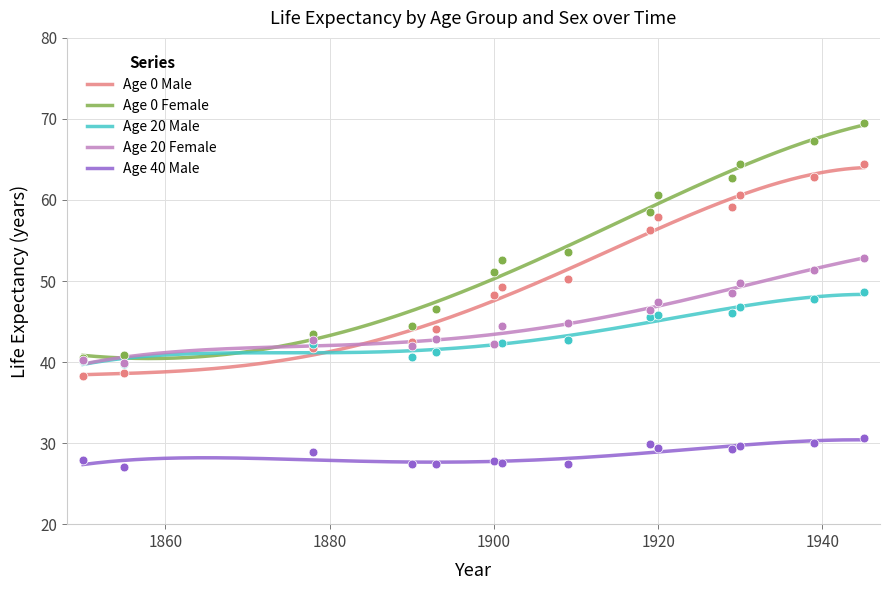

Which series has the largest total across all categories?

age0_f